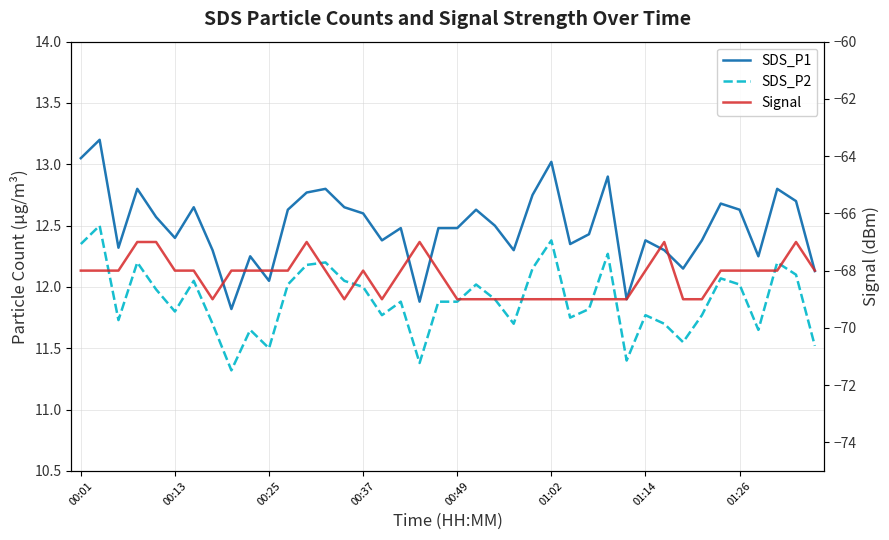

What is the sum of all Signal values?

-2729.0